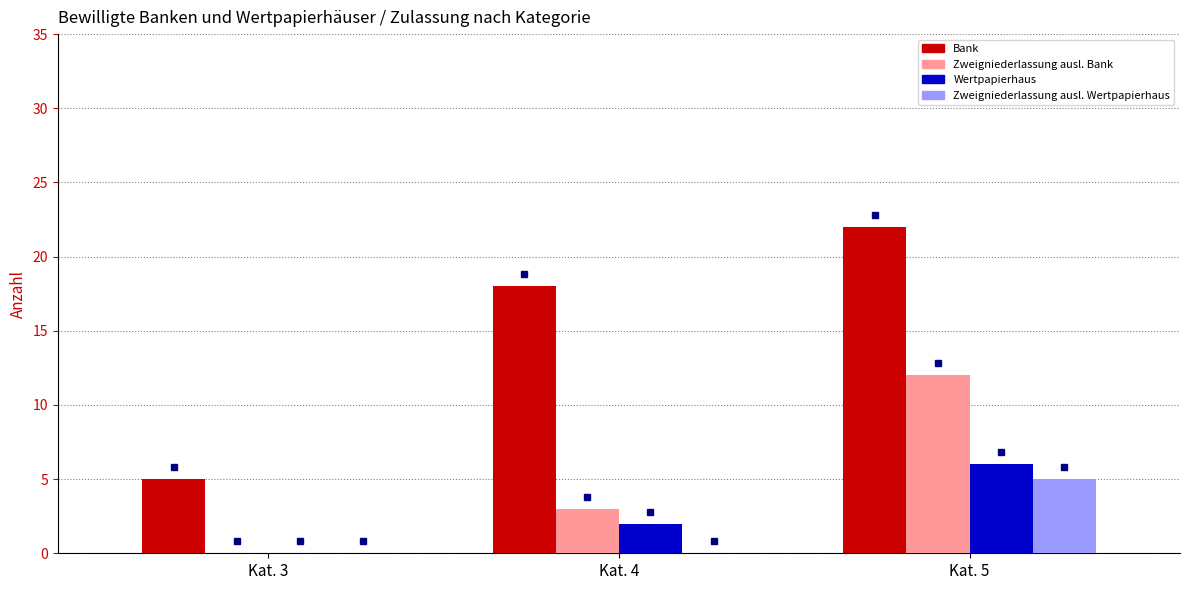

What is the difference between the Wertpapierhaus values at Kat. 3 and Kat. 4?

2